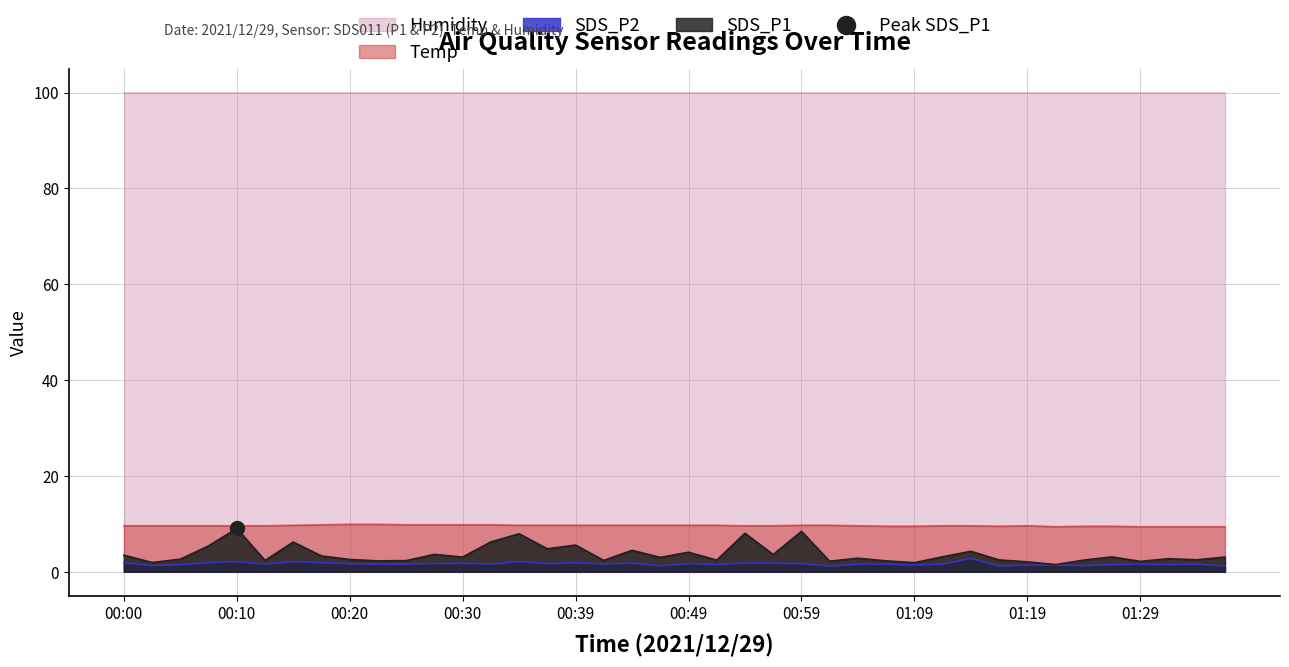

Does the chart have visible grid lines?

Yes